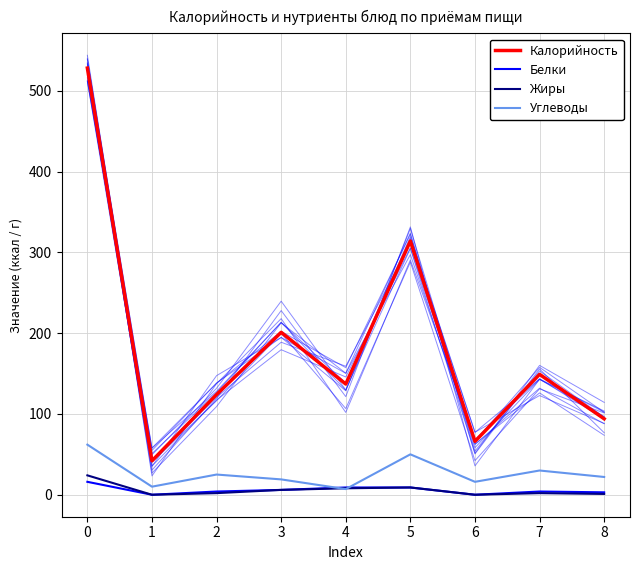

The Белки series shows 3 at 5. True or false?

False